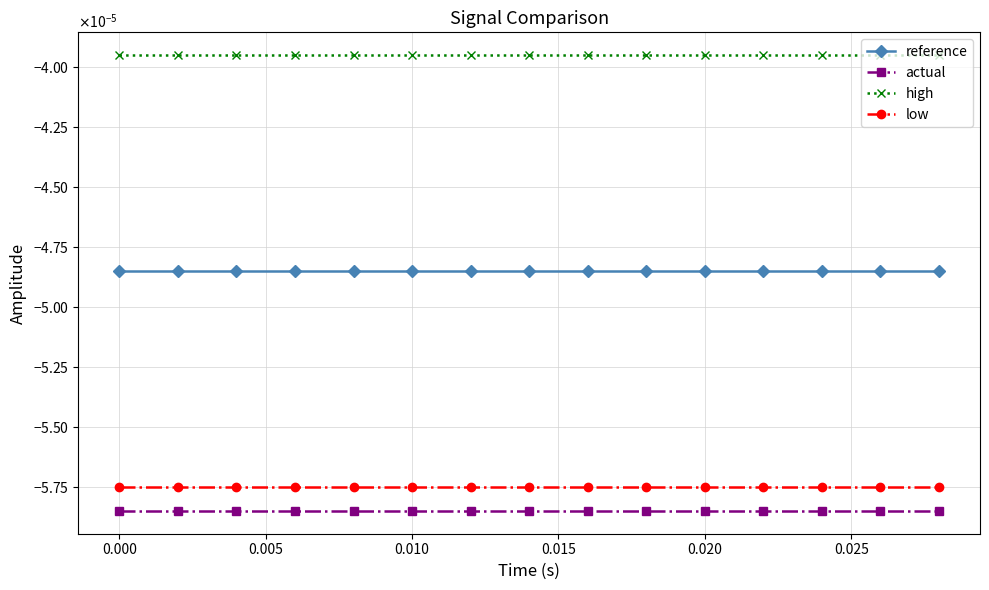

What are all the series names shown in the legend?

reference, actual, high, low